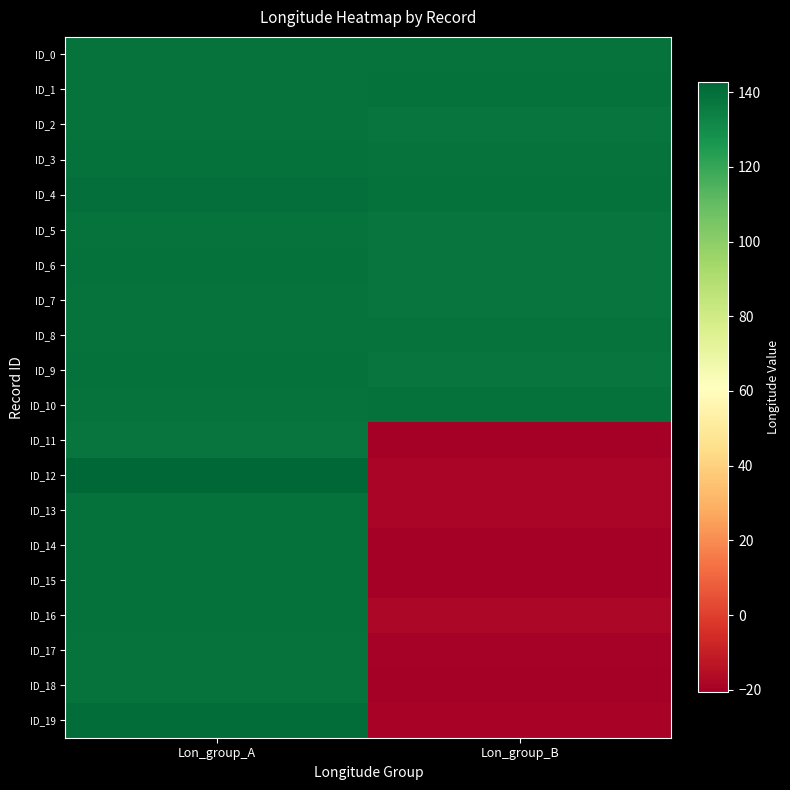

Which series has the largest total across all categories?

ID_4